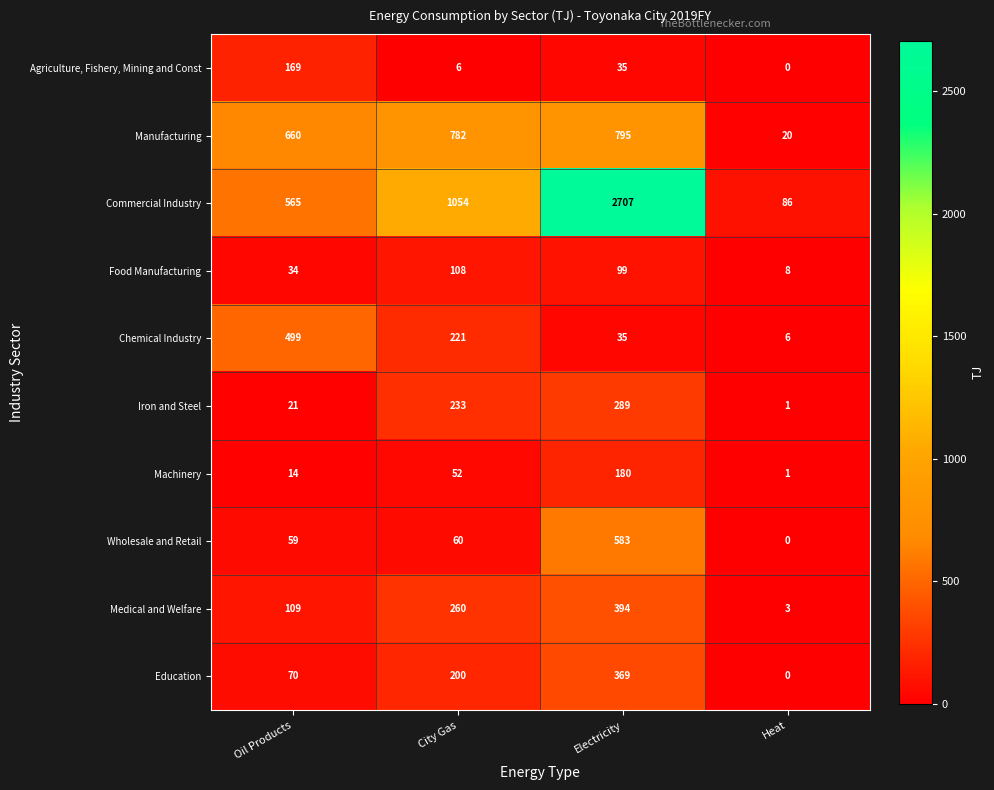

What is the spread (max minus min) of values at Oil Products?

646